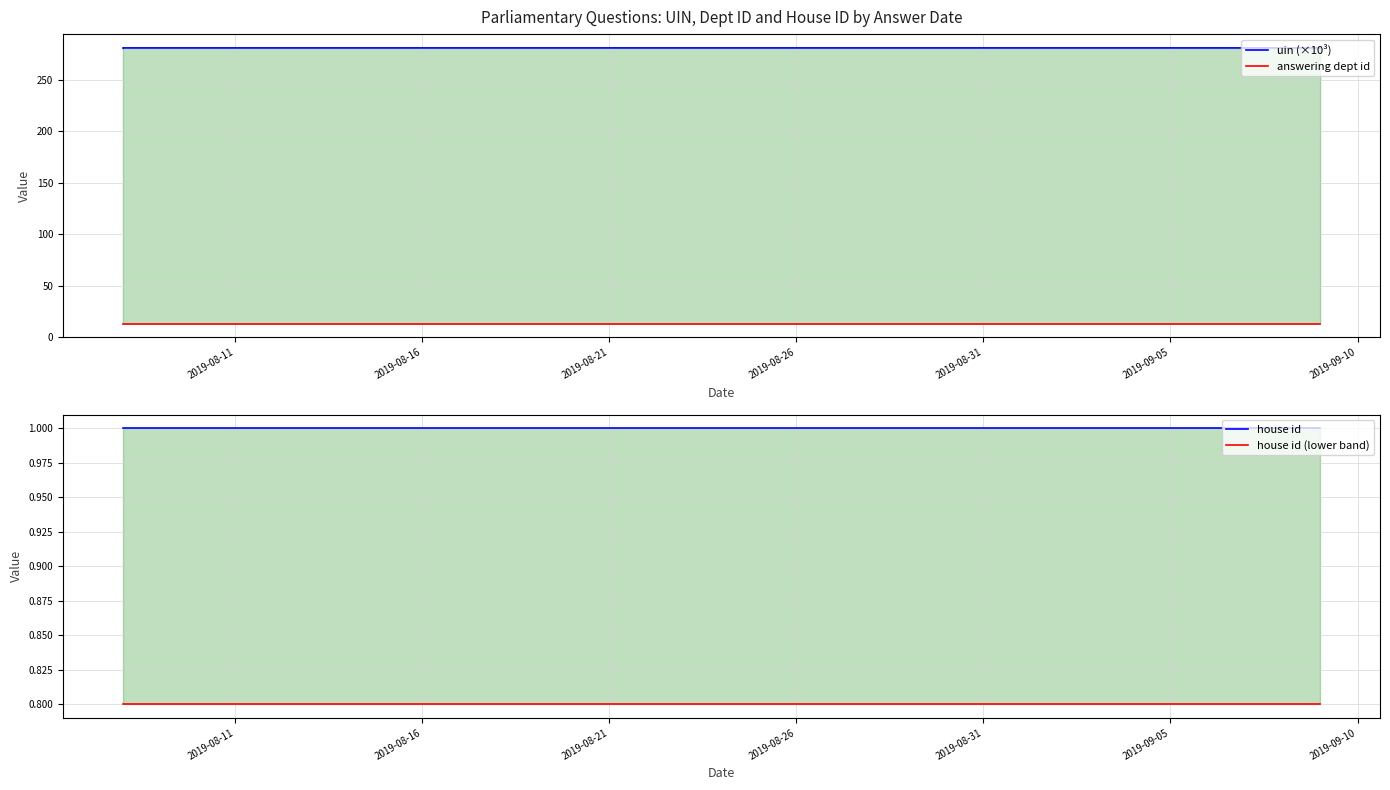

Rank the series at 2019-09-05 from lowest to highest value.

house id (lower band), house id, answering dept id, uin (×10³)